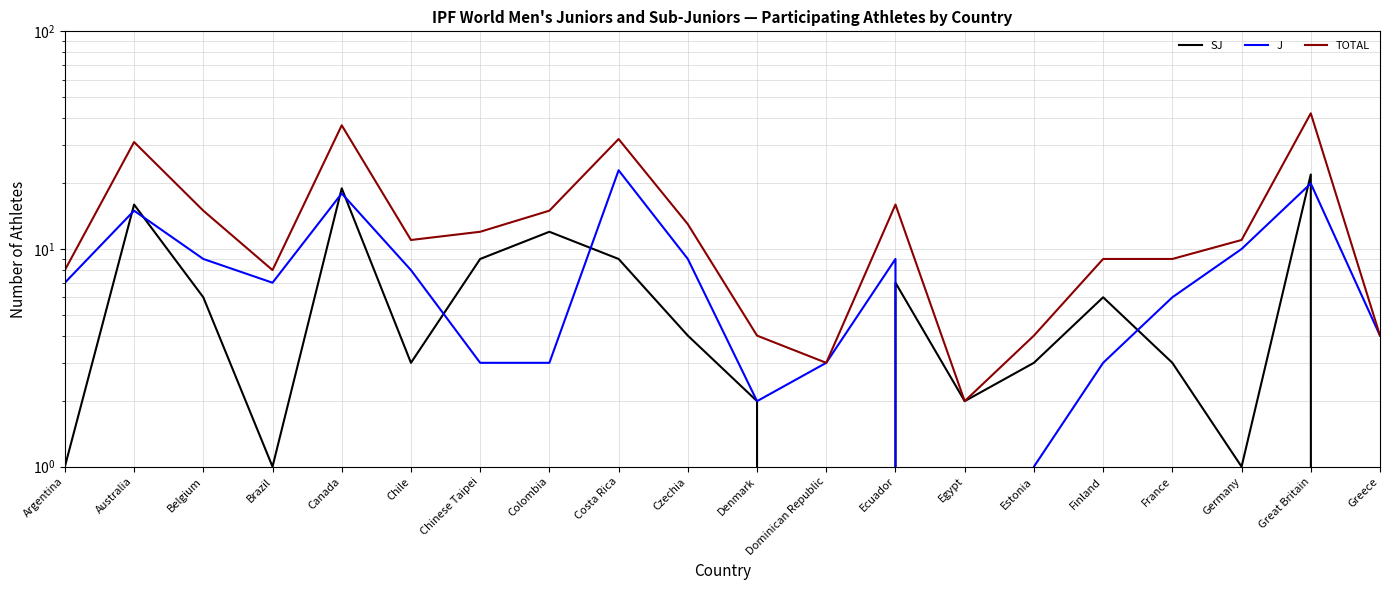

What position from the right is Finland?

5